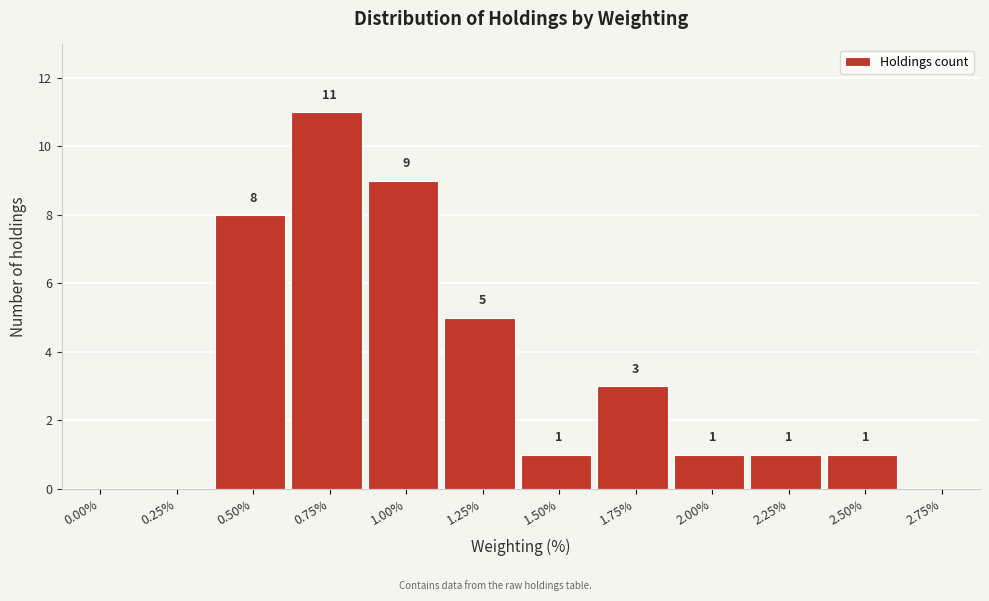

Reading right to left, what are all the values shown in this chart?

2.75%=0	2.50%=1	2.25%=1	2.00%=1	1.75%=3	1.50%=1	1.25%=5	1.00%=9	0.75%=11	0.50%=8	0.25%=0	0.00%=0